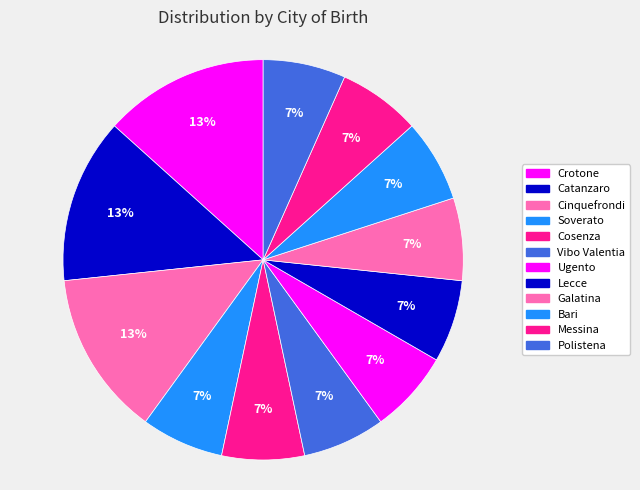

Which category has the biggest portion of the pie?

Crotone